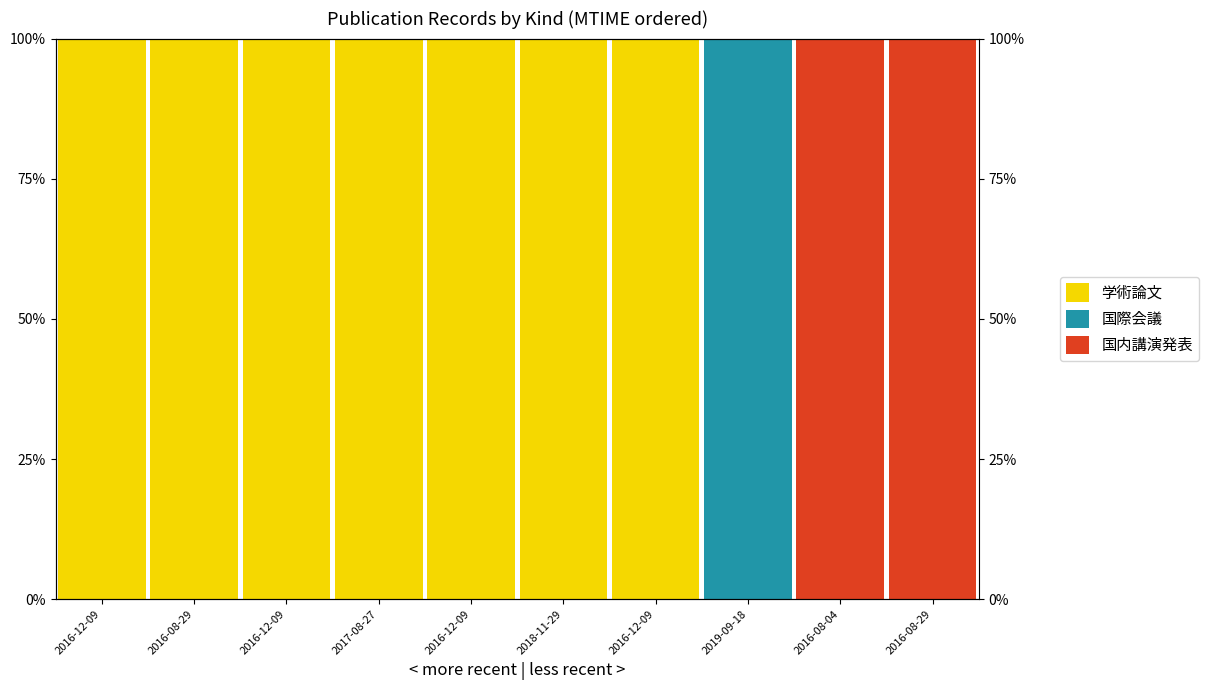

Which series has the largest total across all categories?

学術論文